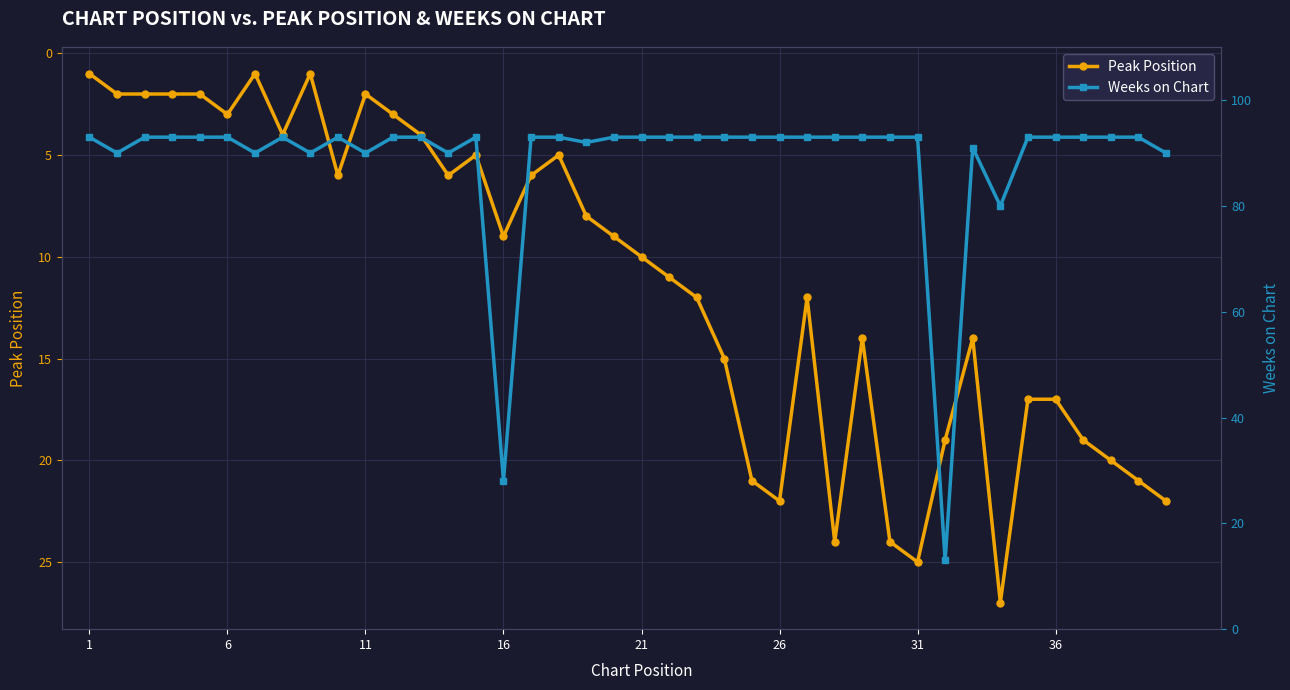

What is the highest value of the Peak Position series?

27